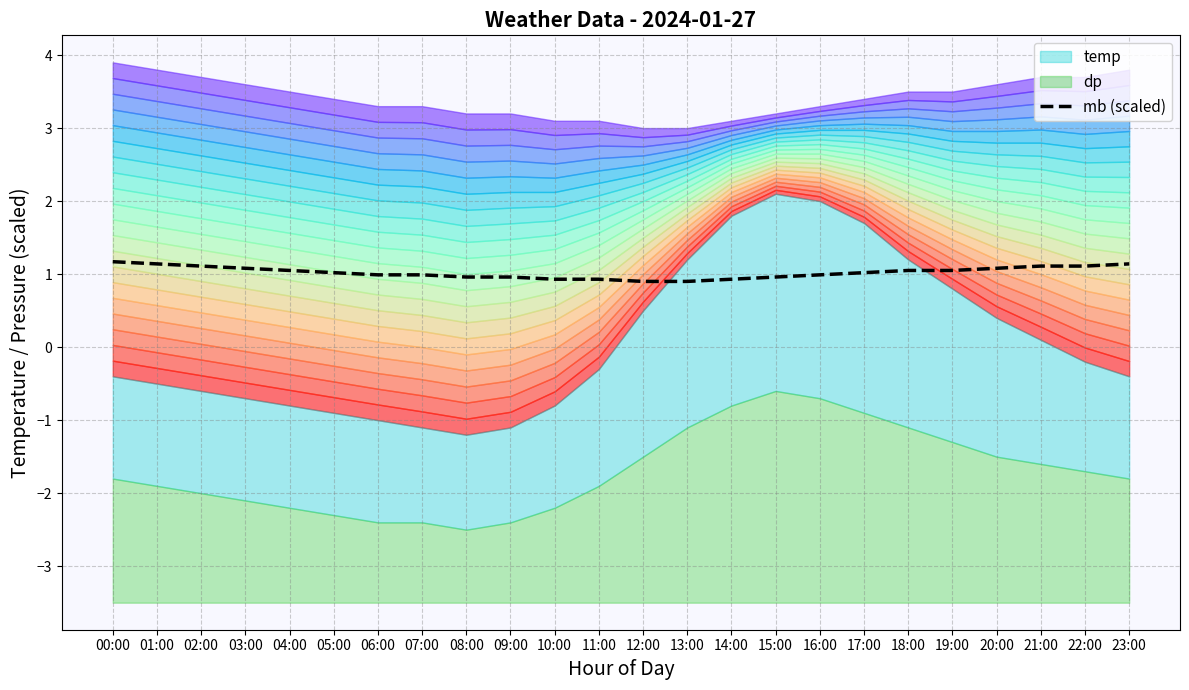

What is the highest value of the mb (scaled) series?

1.2